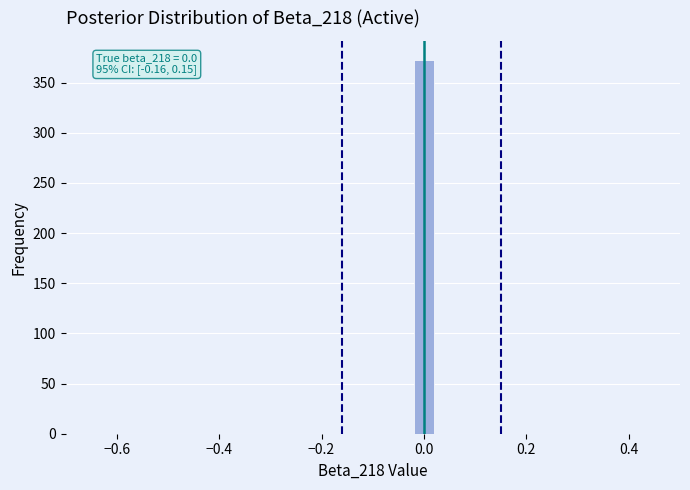

Around what value on the x-axis is the tallest bar? Give the approximate position of its centre, as read against the axis.

0.00